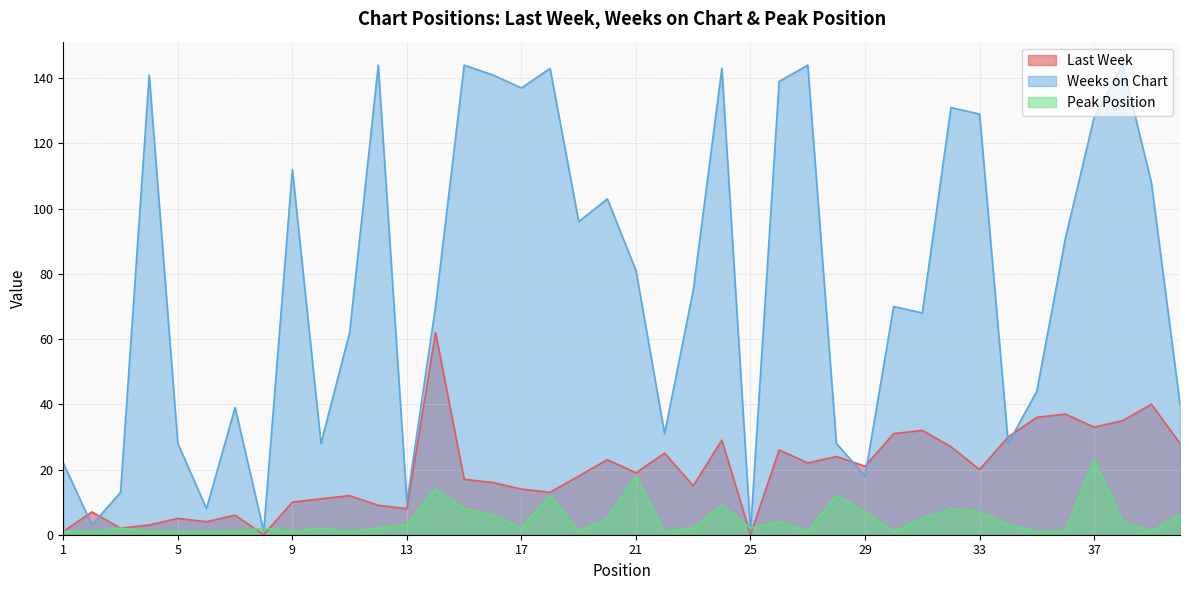

True or false: Weeks on Chart has more than 0 points higher than both neighbors.

True